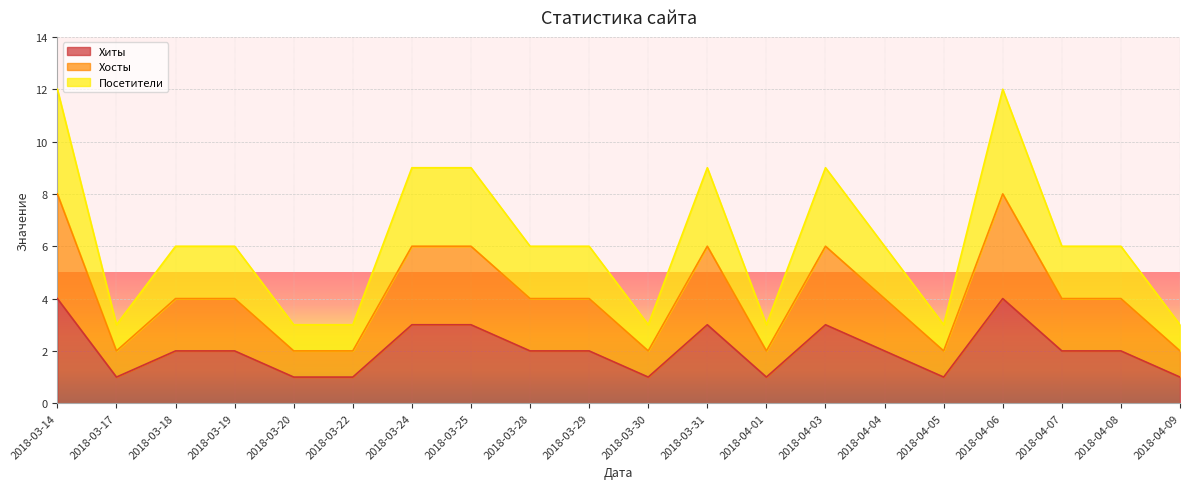

The Посетители series shows 6 at 2018-03-28. True or false?

True